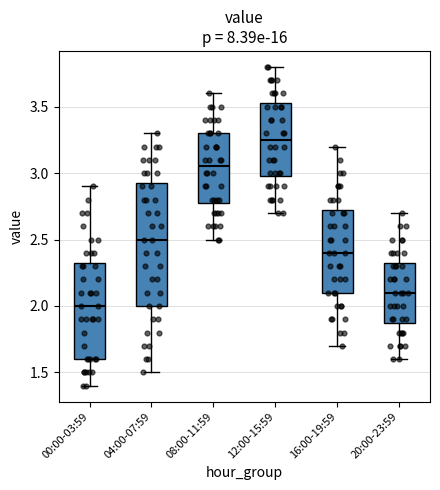

Which box has the highest median line?

12:00-15:59